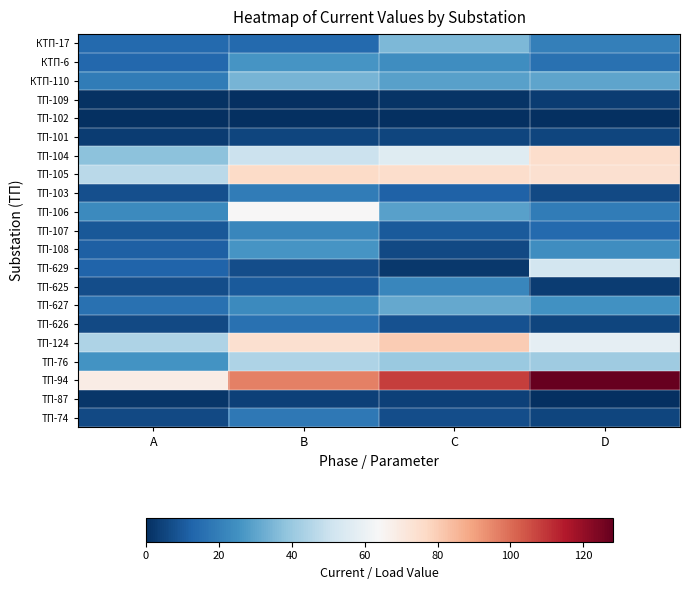

Reading left to right, extract all data points from this chart.

КТП-17: A=14.3	B=14.0	C=35.0	D=20.0
КТП-6: A=13.7	B=26.0	C=24.0	D=16.0
КТП-110: A=19.3	B=34.0	C=29.0	D=30.0
ТП-109: A=0.8	B=0.0	C=1.0	D=3.0
ТП-102: A=0.0	B=0.0	C=0.0	D=0.0
ТП-101: A=3.1	B=5.0	C=5.0	D=5.0
ТП-104: A=37.6	B=50.0	C=56.0	D=75.0
ТП-105: A=46.7	B=76.0	C=75.0	D=74.0
ТП-103: A=7.7	B=19.0	C=12.0	D=6.0
ТП-106: A=23.3	B=64.0	C=29.0	D=19.0
ТП-107: A=9.5	B=22.0	C=10.0	D=14.0
ТП-108: A=11.6	B=26.0	C=6.0	D=24.0
ТП-629: A=12.7	B=7.0	C=2.0	D=52.0
ТП-625: A=7.3	B=10.0	C=22.0	D=3.0
ТП-627: A=16.4	B=23.0	C=31.0	D=25.0
ТП-626: A=6.0	B=16.0	C=8.0	D=5.0
ТП-124: A=44.0	B=74.0	C=80.0	D=58.0
ТП-76: A=25.9	B=44.0	C=40.0	D=41.0
ТП-94: A=68.9	B=96.0	C=108.0	D=128.0
ТП-87: A=1.7	B=4.0	C=4.0	D=0.0
ТП-74: A=6.2	B=18.0	C=7.0	D=5.0